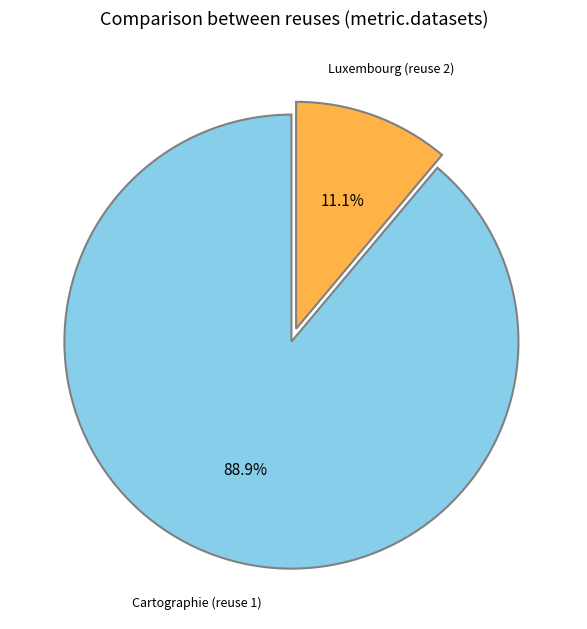

Between Luxembourg (reuse 2) and Cartographie (reuse 1), which is larger?

Cartographie (reuse 1)